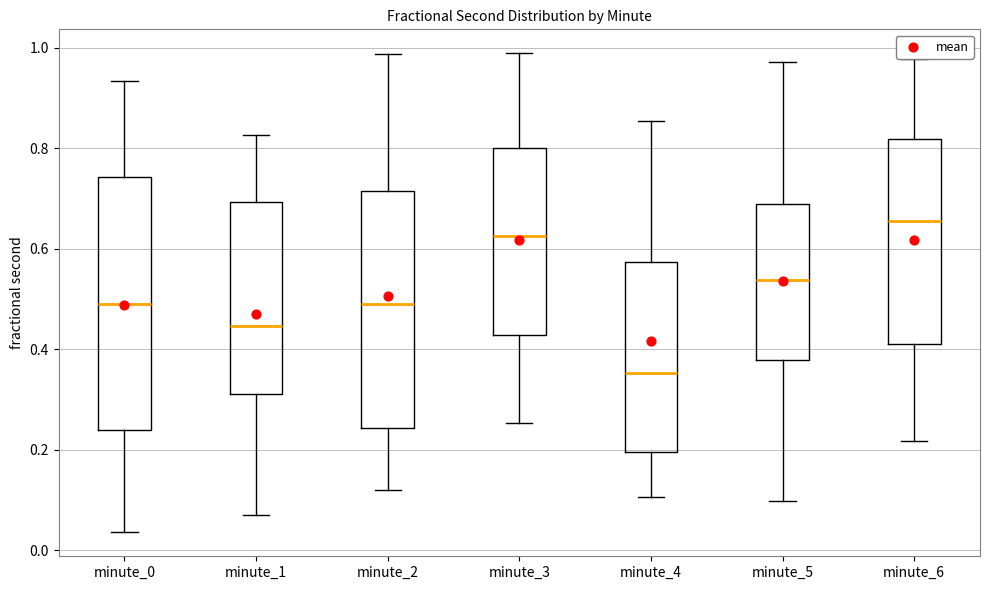

Comparing the boxes themselves (not the whiskers), which one is the tallest?

minute_0